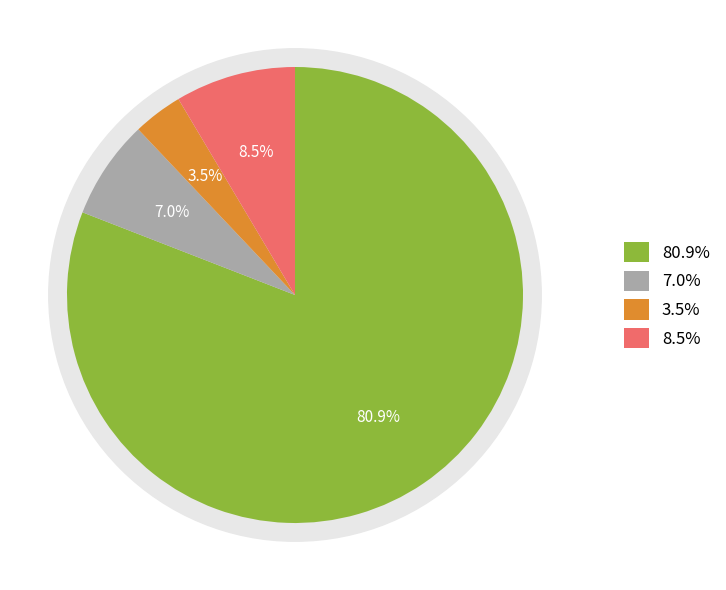

True or false: 03 accounts for 1% of the total.

False